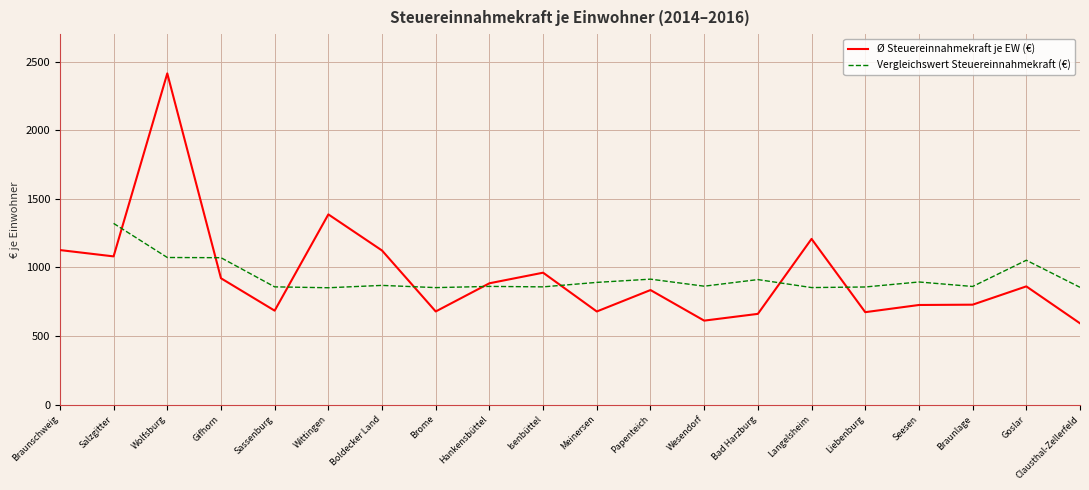

How many data points in Vergleichswert Steuereinnahmekraft (€) are less than 869?

10